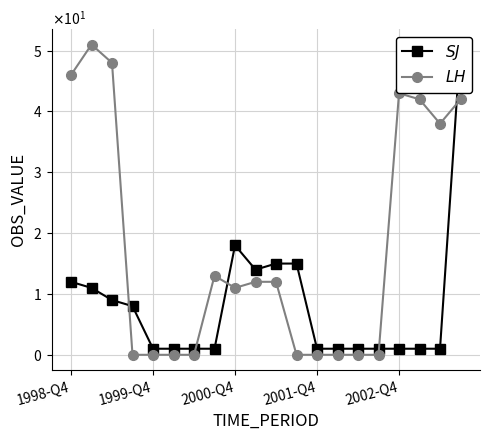

True or false: $LH$ and $SJ$ intersect in this chart.

True